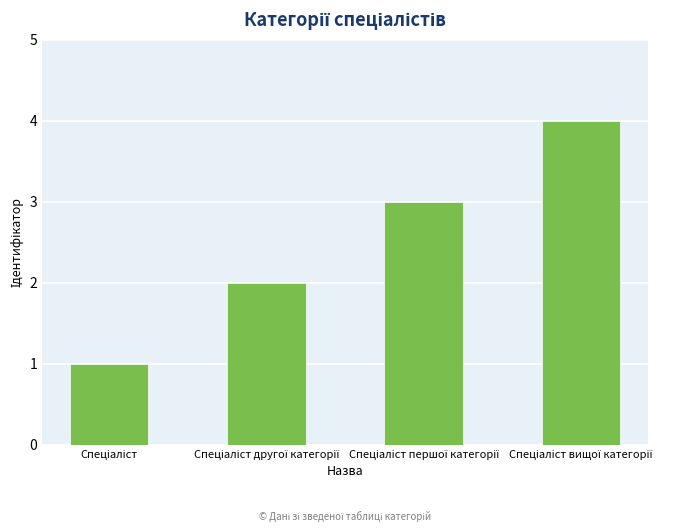

What is the difference between the maximum and minimum values?

3